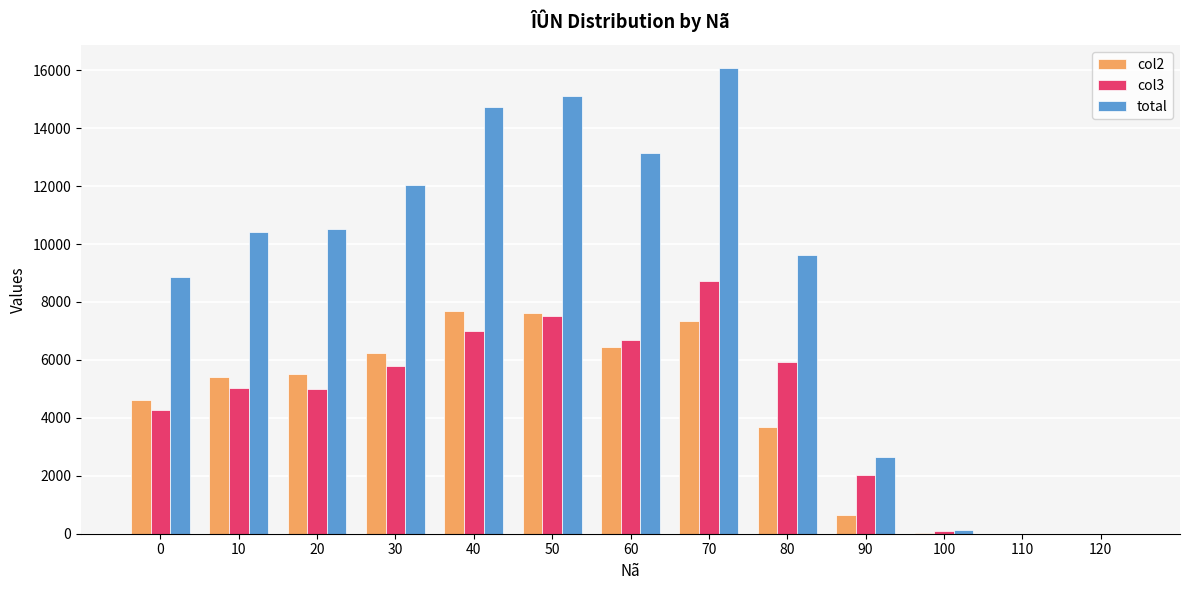

The col2 series shows 10254 at 50. True or false?

False